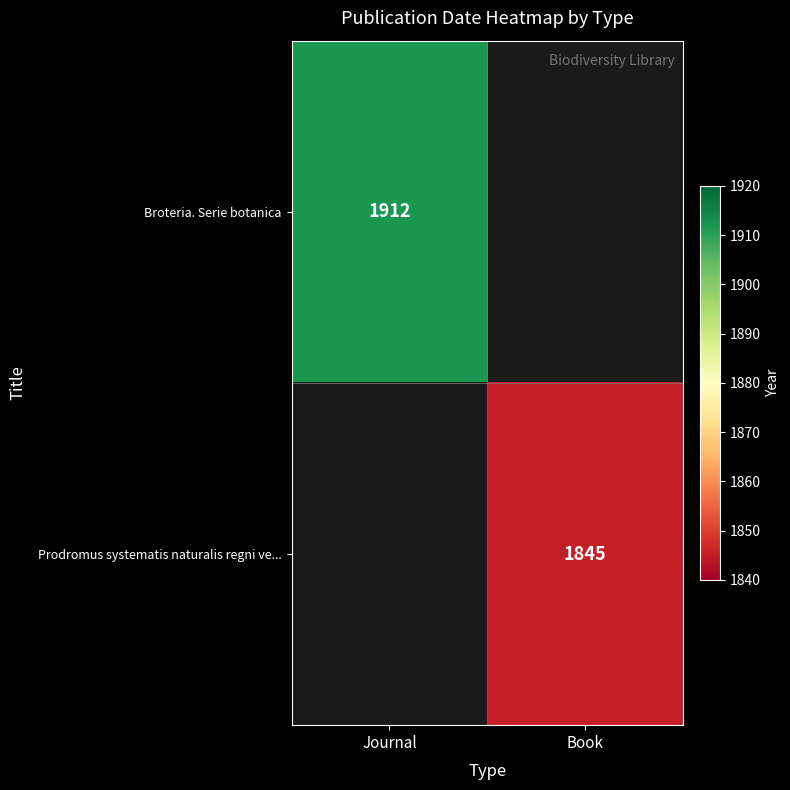

The value of Broteria. Serie botanica at Journal is 1912. True or false?

True